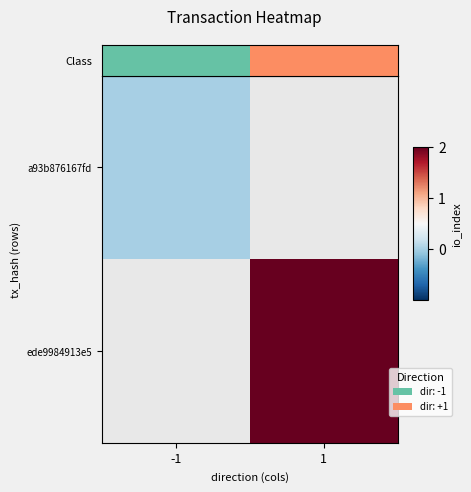

List the series in order of their peak value, highest first.

Class, ede9984913e5